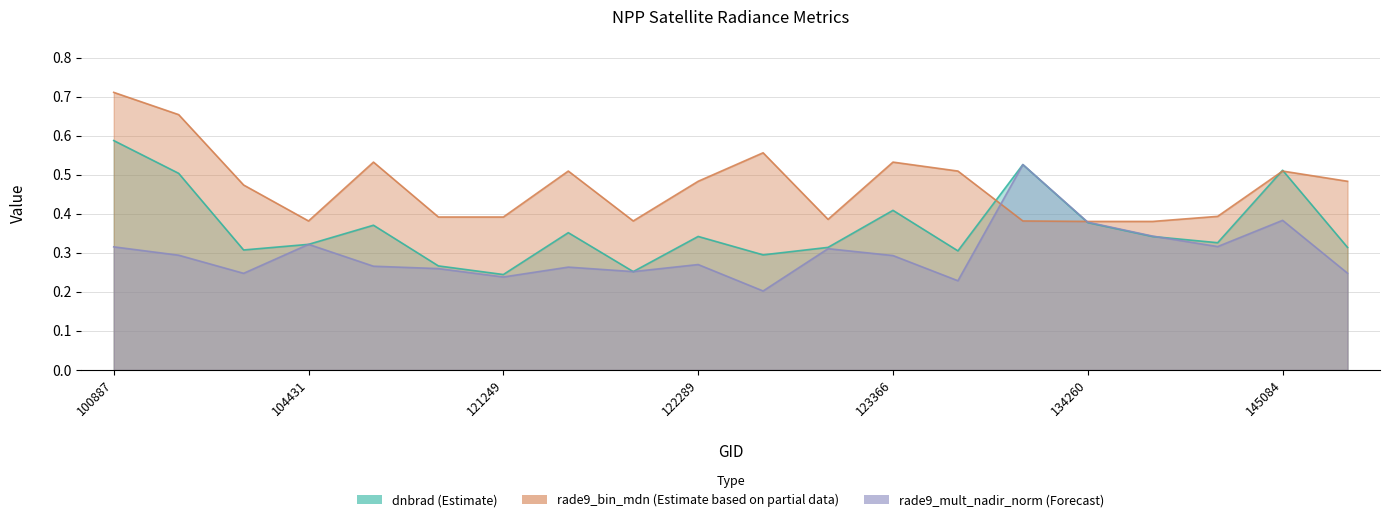

At which label does dnbrad reach its minimum?

121249